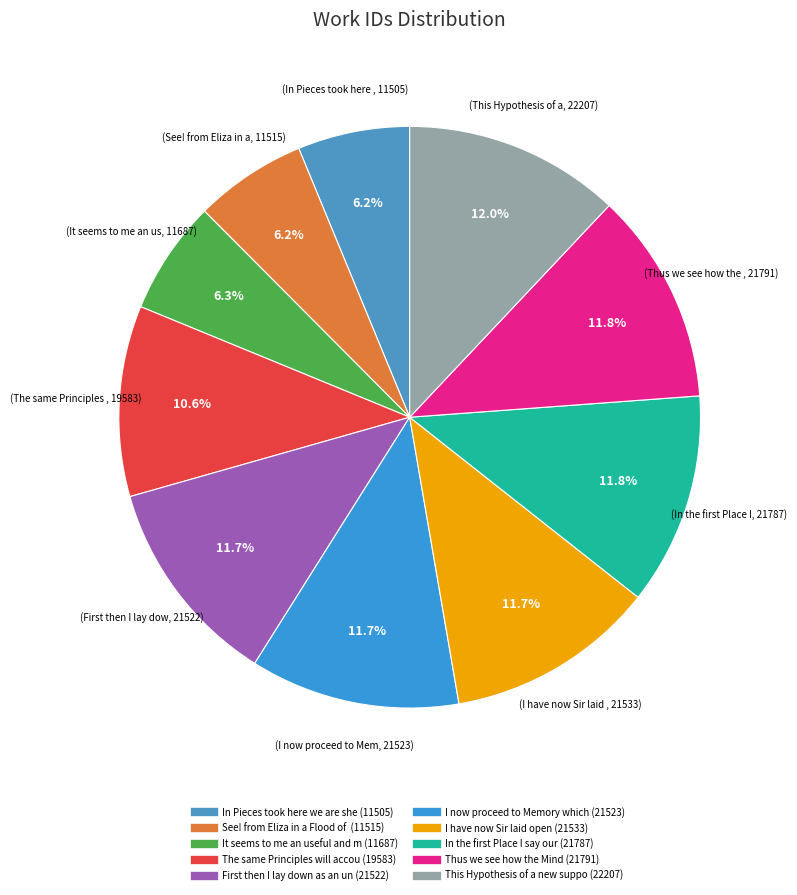

How many slices are in this pie chart?

10